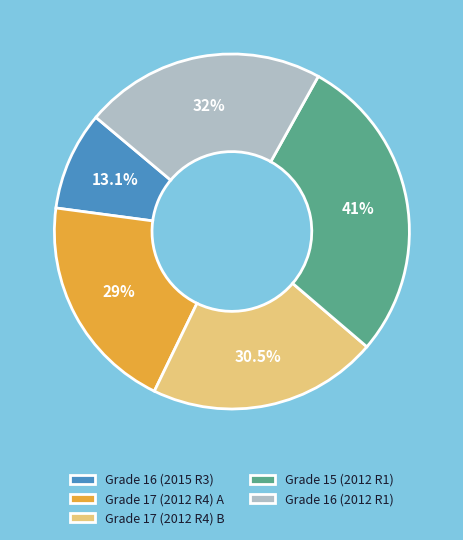

Which category has the biggest portion of the pie?

15